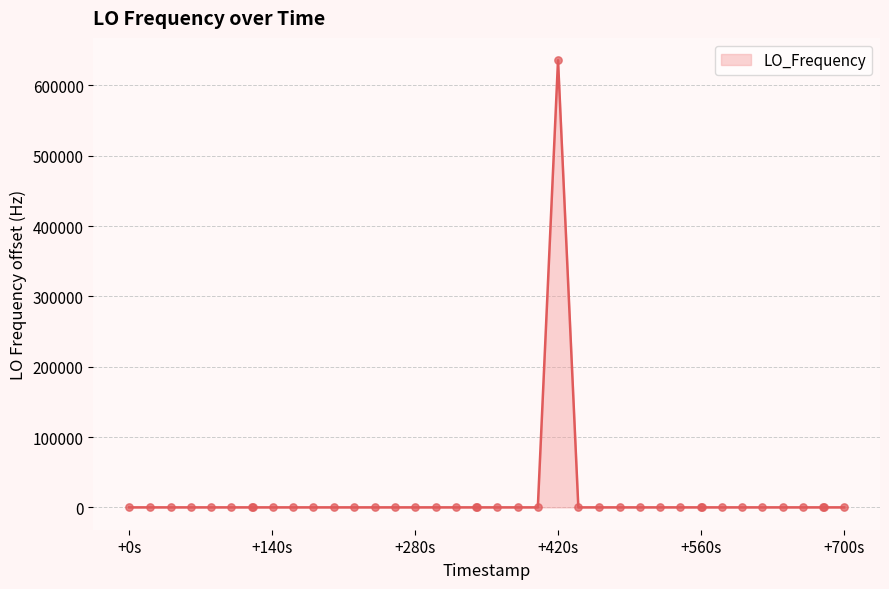

What is the difference between the maximum and minimum values?

635708.5